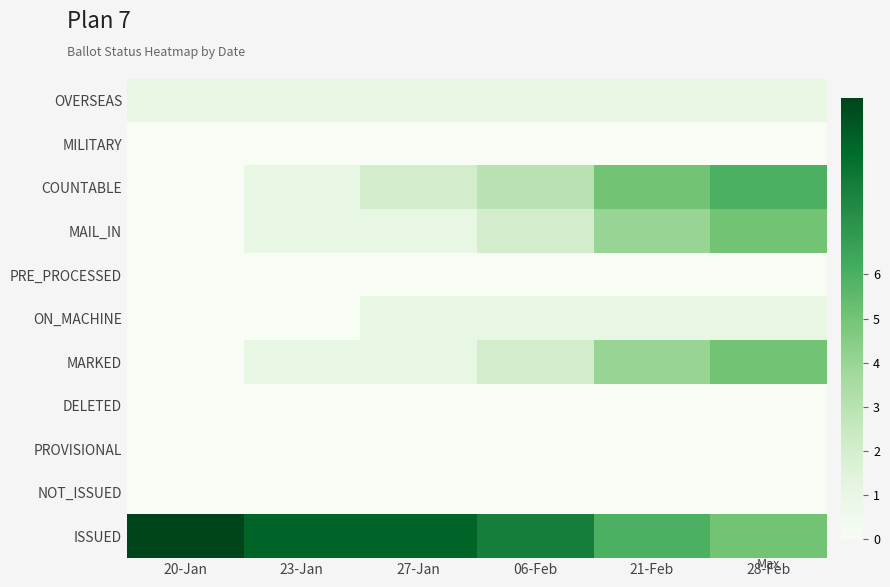

What is the total value across all series at 27-Jan?

15